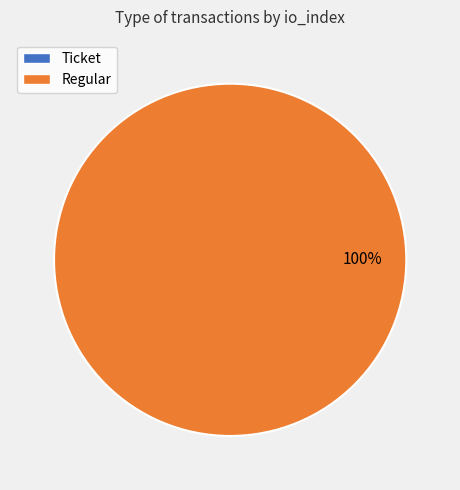

How many slices are in this pie chart?

2